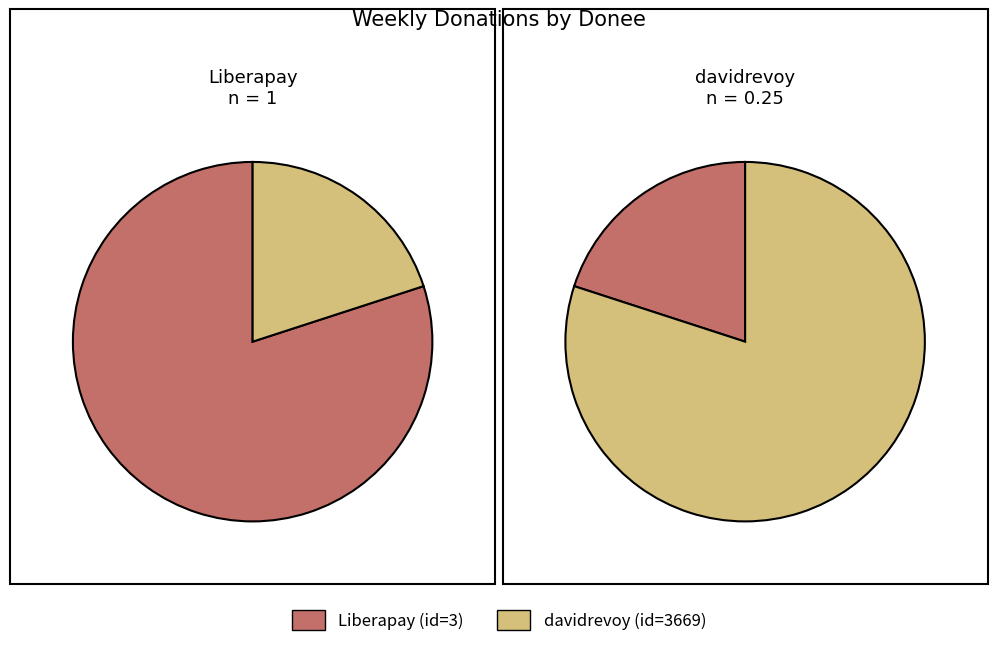

True or false: 3 accounts for 73% of the total.

False